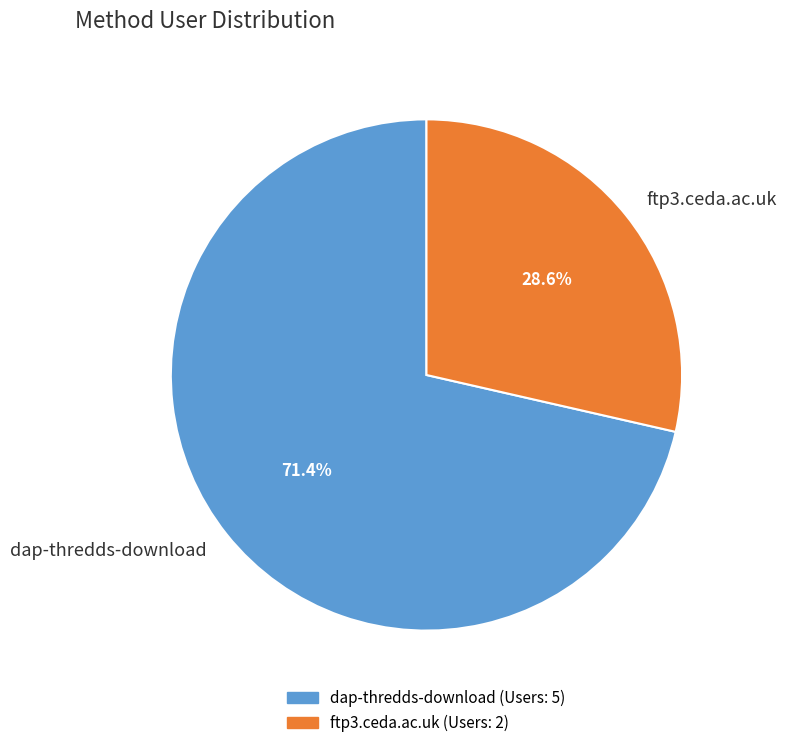

How many slices are in this pie chart?

2